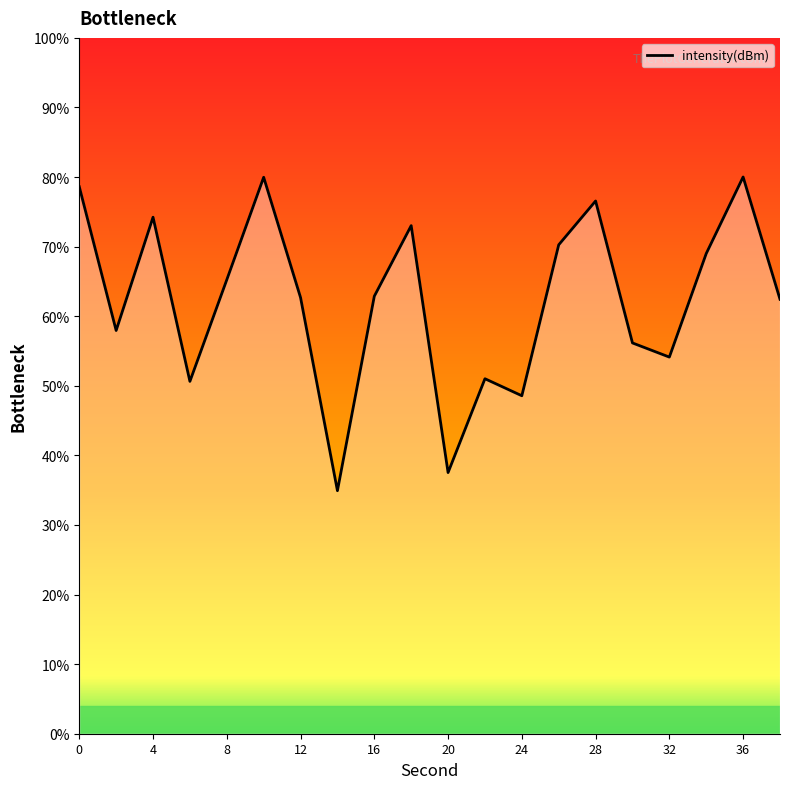

What is the greatest value displayed?

80.0